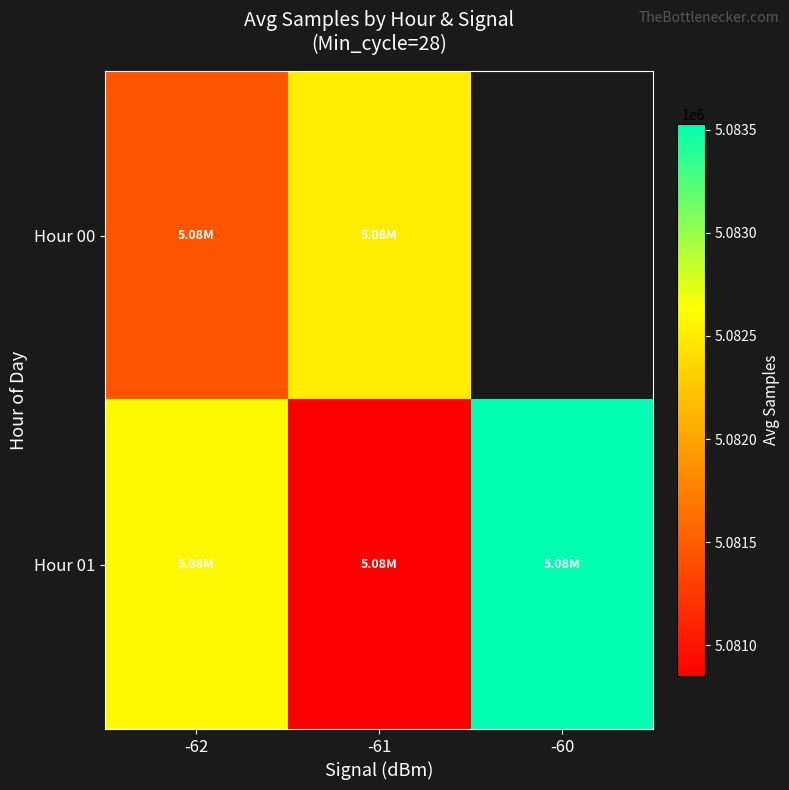

Which category has the highest value across all series?

-60